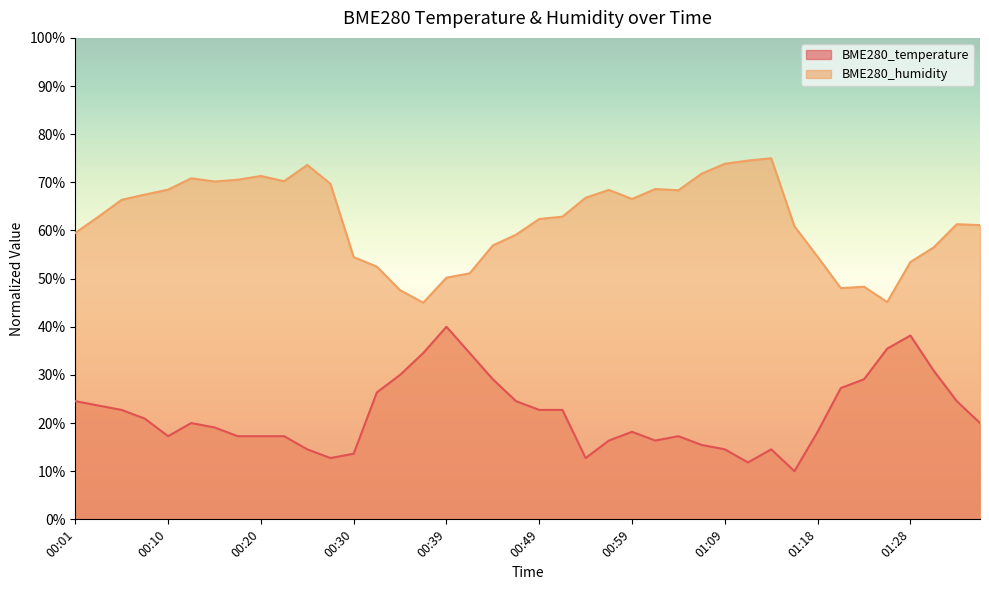

What is the highest value of the BME280_humidity series?

75.0